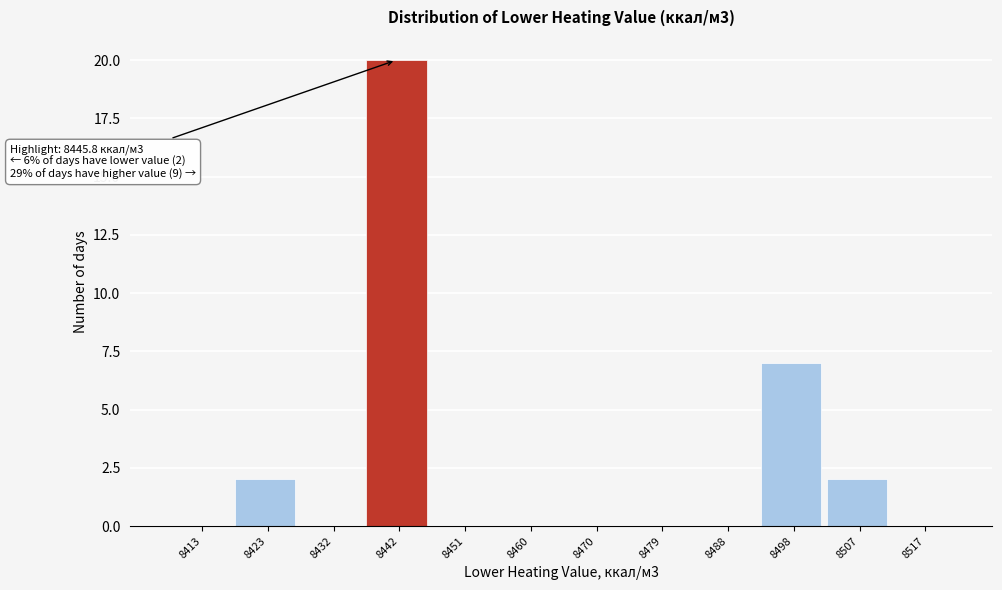

Reading right to left, list all the values displayed in this chart.

8517=0	8507=2	8498=7	8488=0	8479=0	8470=0	8460=0	8451=0	8442=20	8432=0	8423=2	8413=0